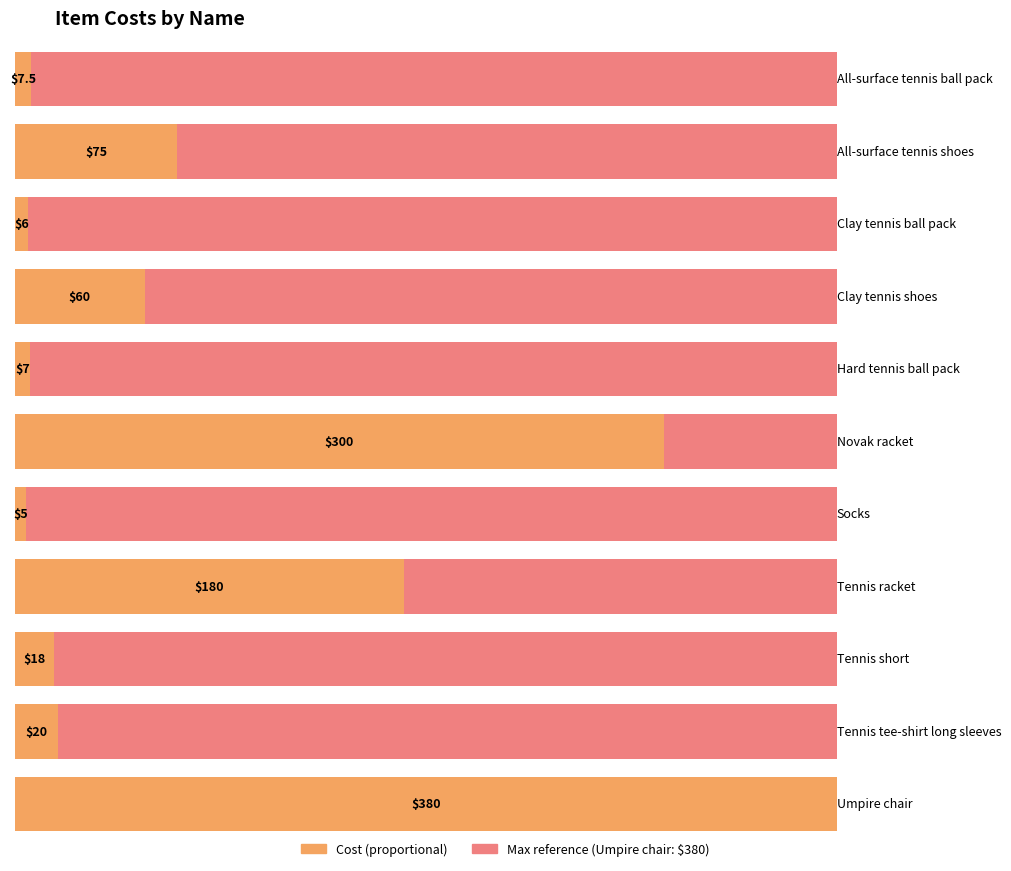

Is it true that the value at Clay tennis ball pack is 6.0?

True